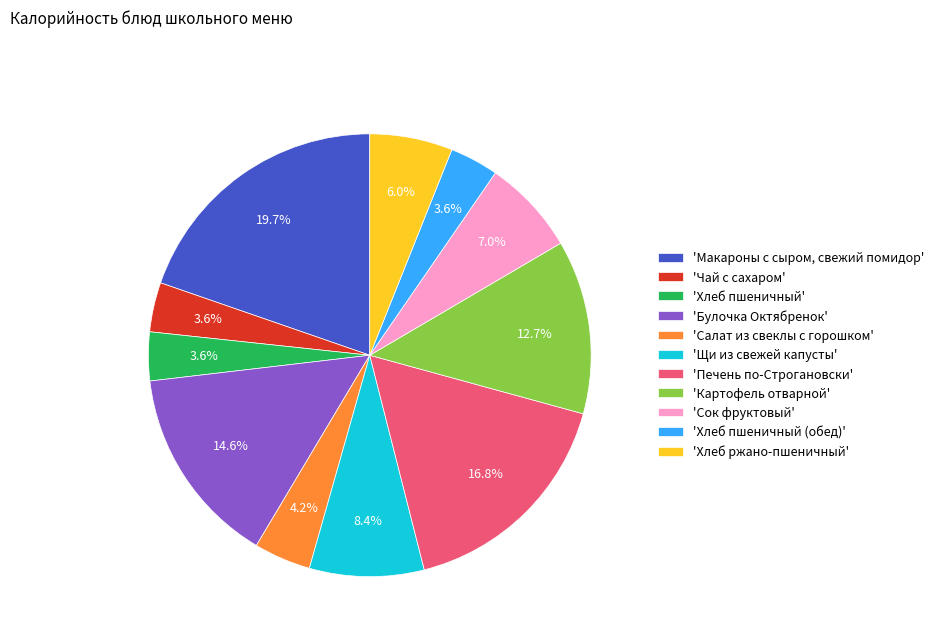

To the nearest percent, what is the difference between the largest and smallest slice percentages?

16%